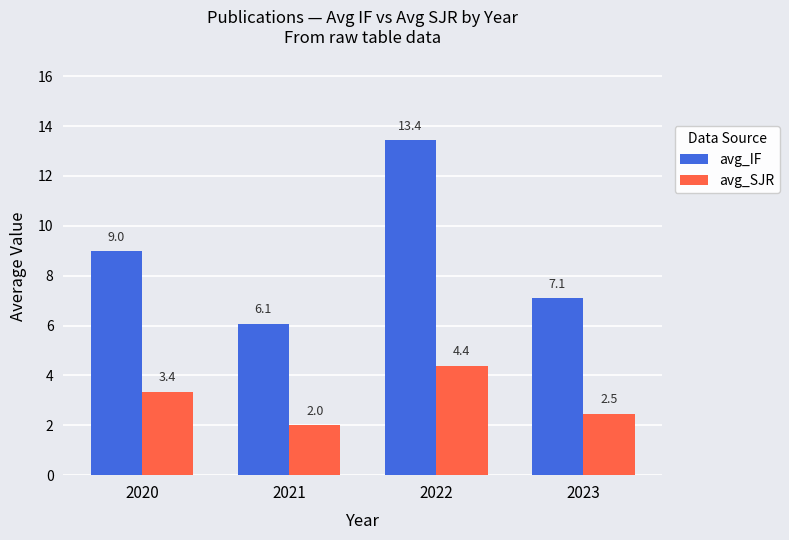

What is the smallest value displayed?

2.0